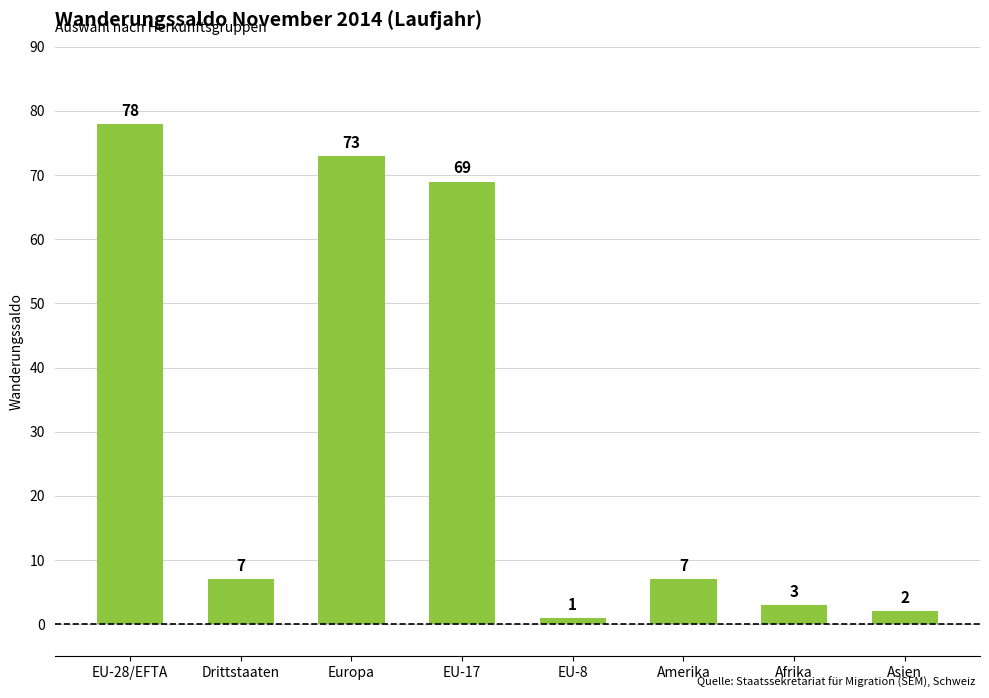

What position from the right is Afrika?

2